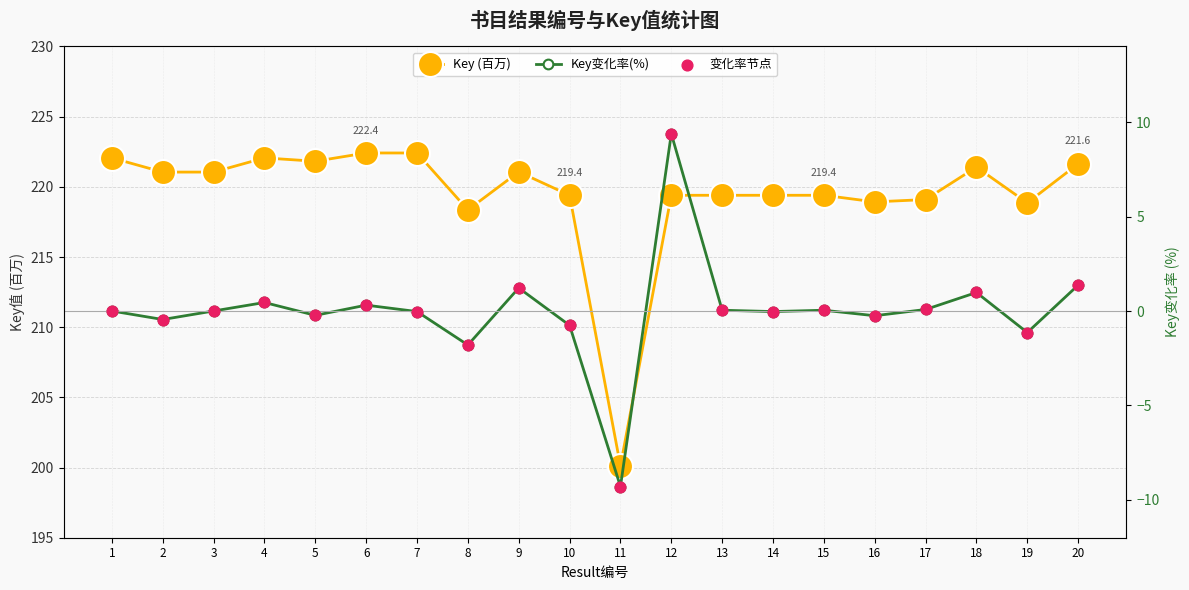

Which series reaches the minimum Y coordinate?

Key变化率(%)